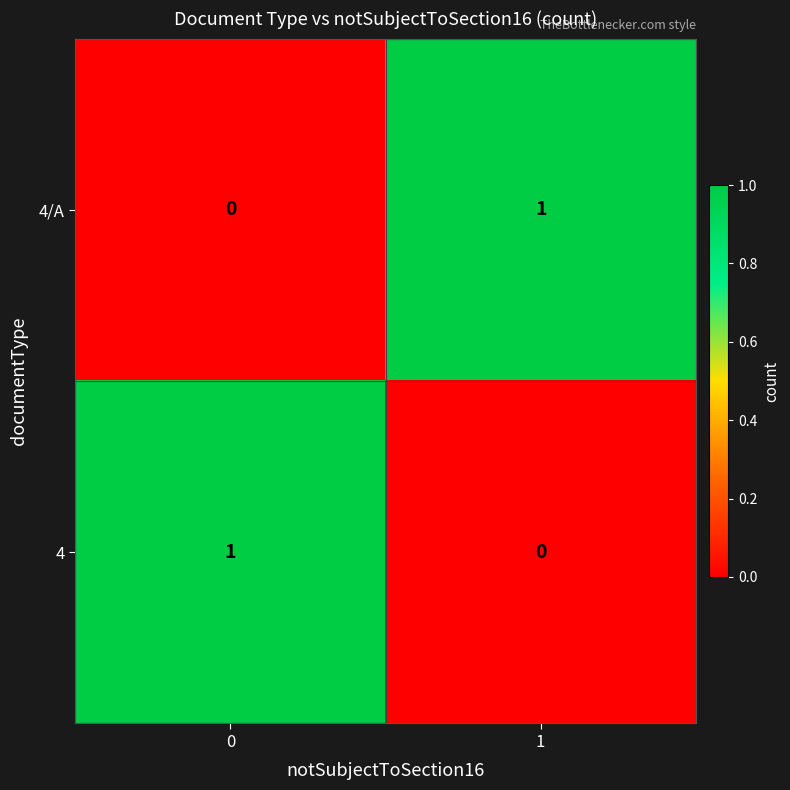

Reading left to right, list all the values displayed in this chart.

4/A: 0	1
4: 1	0